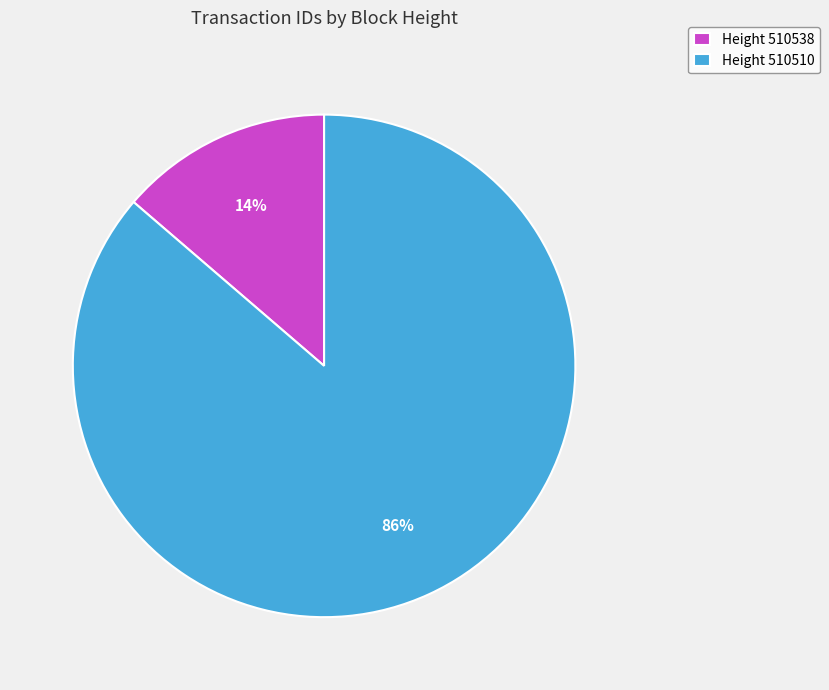

The Height 510538 slice represents 14% of the pie. True or false?

True